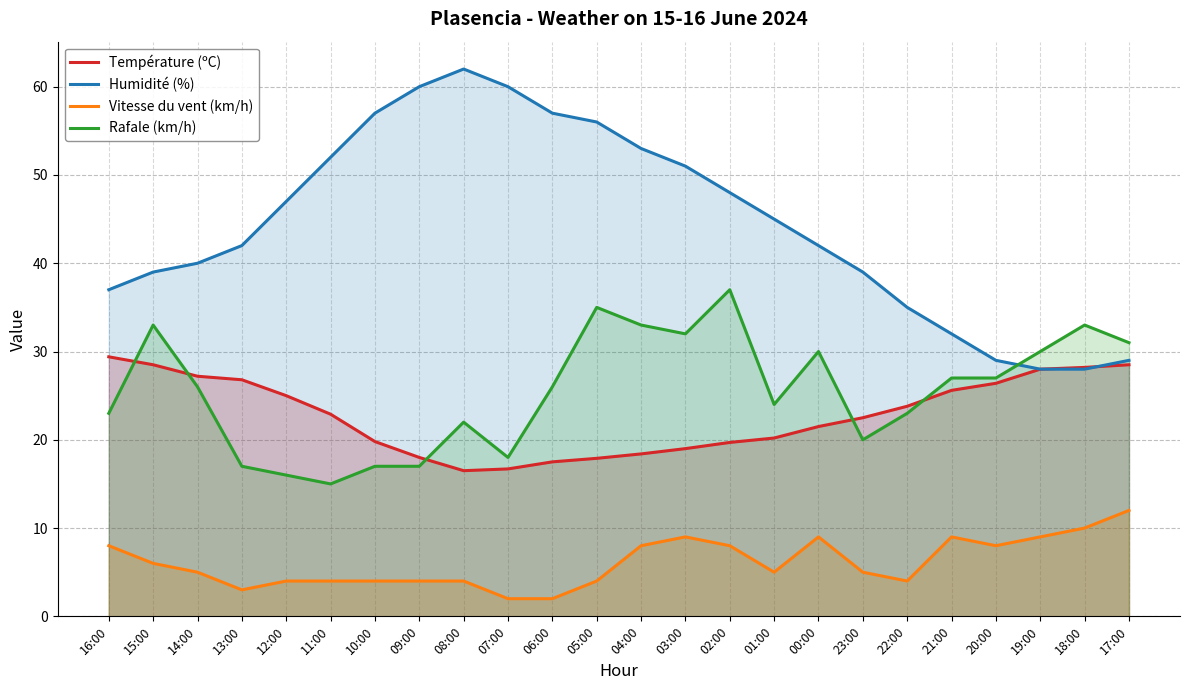

How many times do Rafale (km/h) and Température (ºC) cross each other?

5